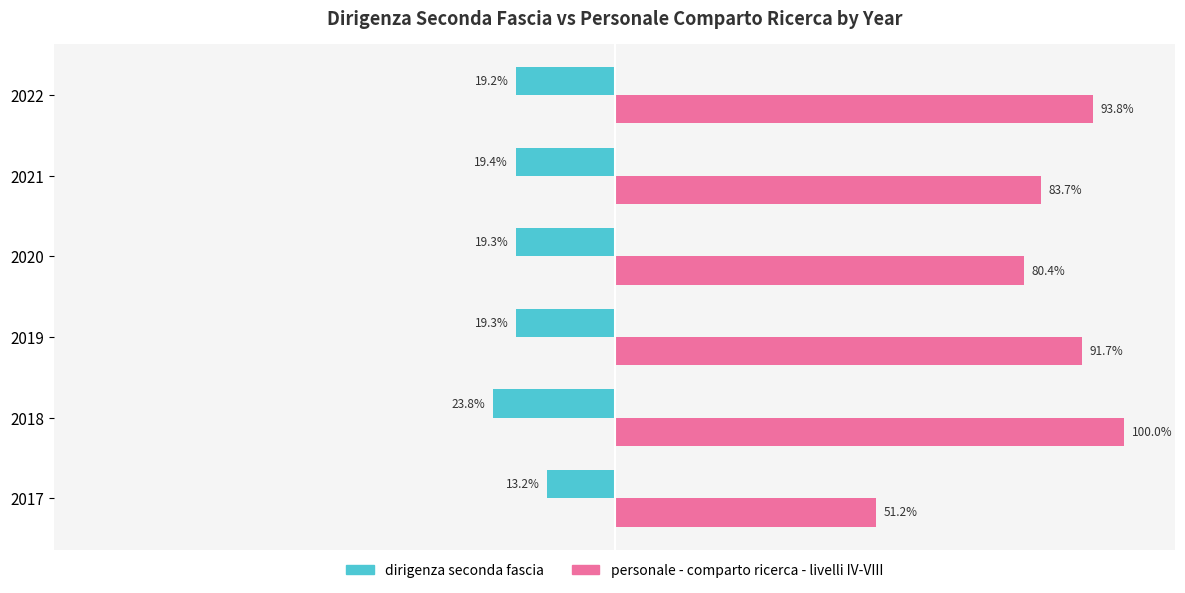

Rank the series at 2022 from lowest to highest value.

dirigenza seconda fascia, personale - comparto ricerca - livelli IV-VIII